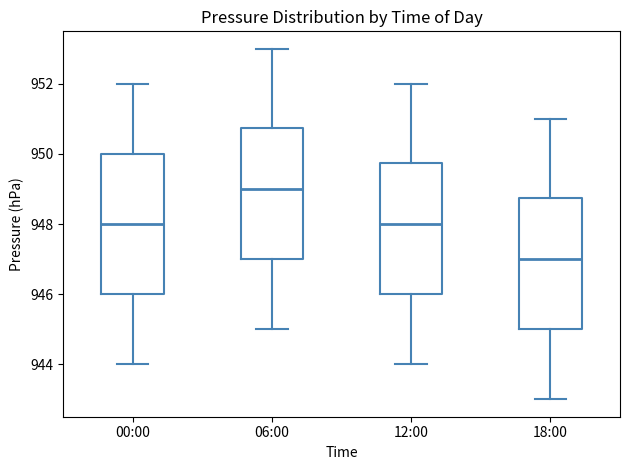

Reading left to right, transcribe this box plot: for each box, give where its median line is, the range the box spans, and where its two whiskers end, as read against the y-axis. The values are not printed on the chart, so give them approximately, as read against the axis.

00:00: median 948.0, box 946.0 to 950.0, whiskers 944.0 to 952.0
06:00: median 949.0, box 947.0 to 950.8, whiskers 945.0 to 953.0
12:00: median 948.0, box 946.0 to 949.8, whiskers 944.0 to 952.0
18:00: median 947.0, box 945.0 to 948.8, whiskers 943.0 to 951.0